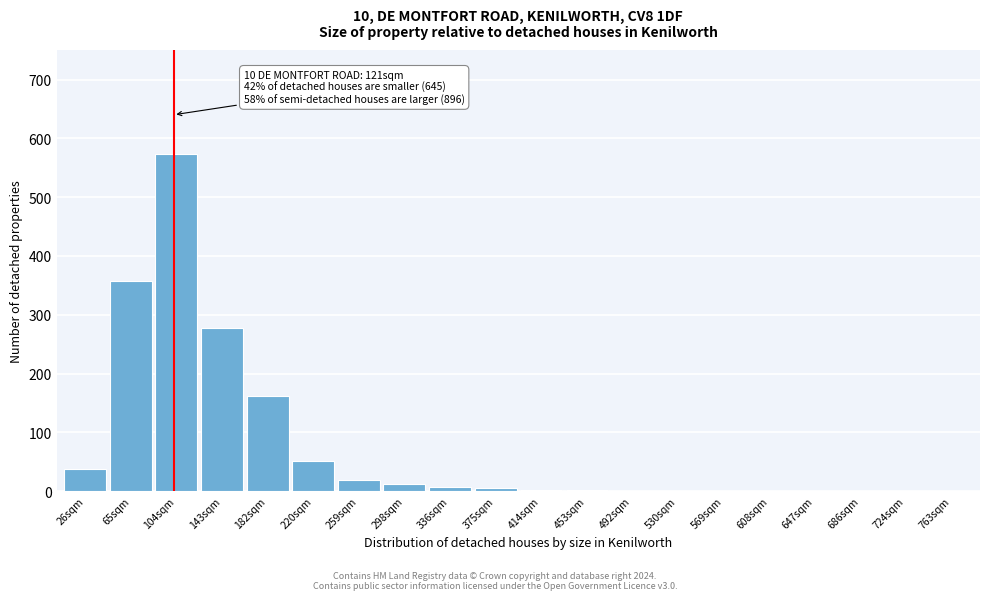

What is the sum of the values at 143sqm and 608sqm?

277